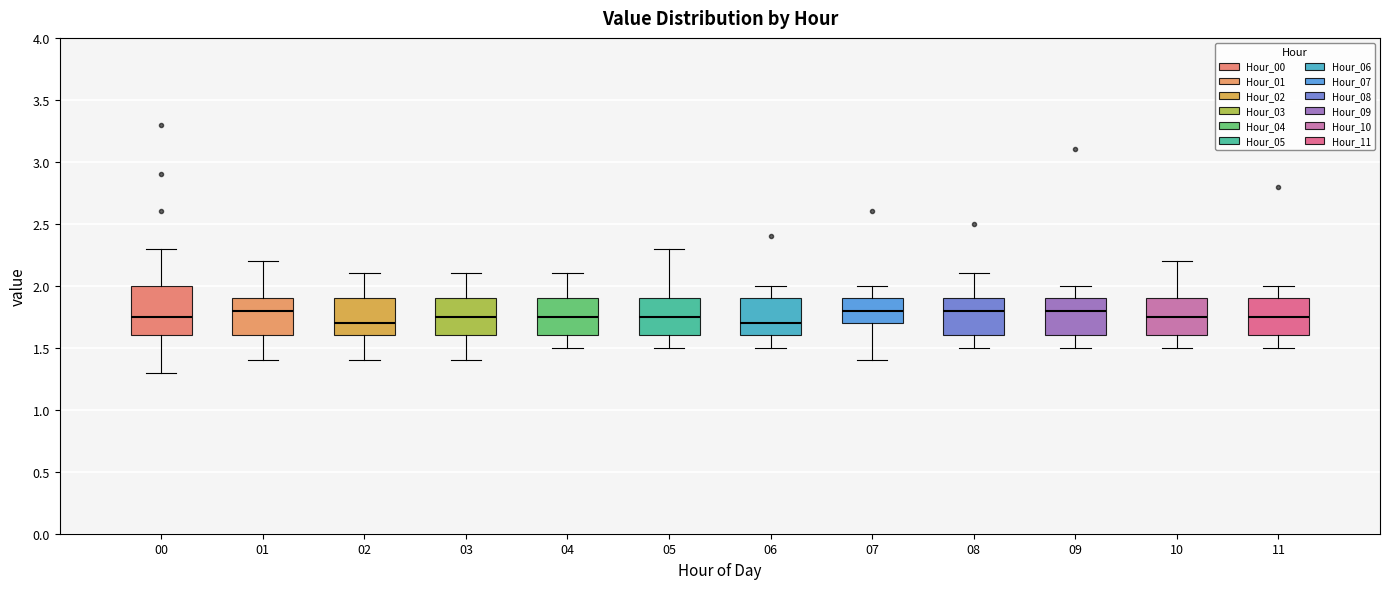

Where does the lower whisker of the box at x = 05 end on the y-axis? The values are not printed on the chart, so give them approximately, as read against the axis.

1.50